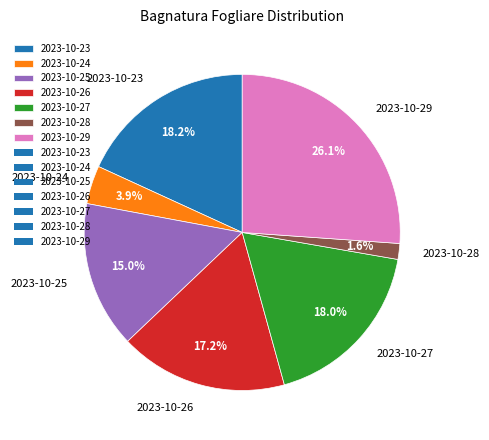

Which slice is the smallest?

2023-10-28